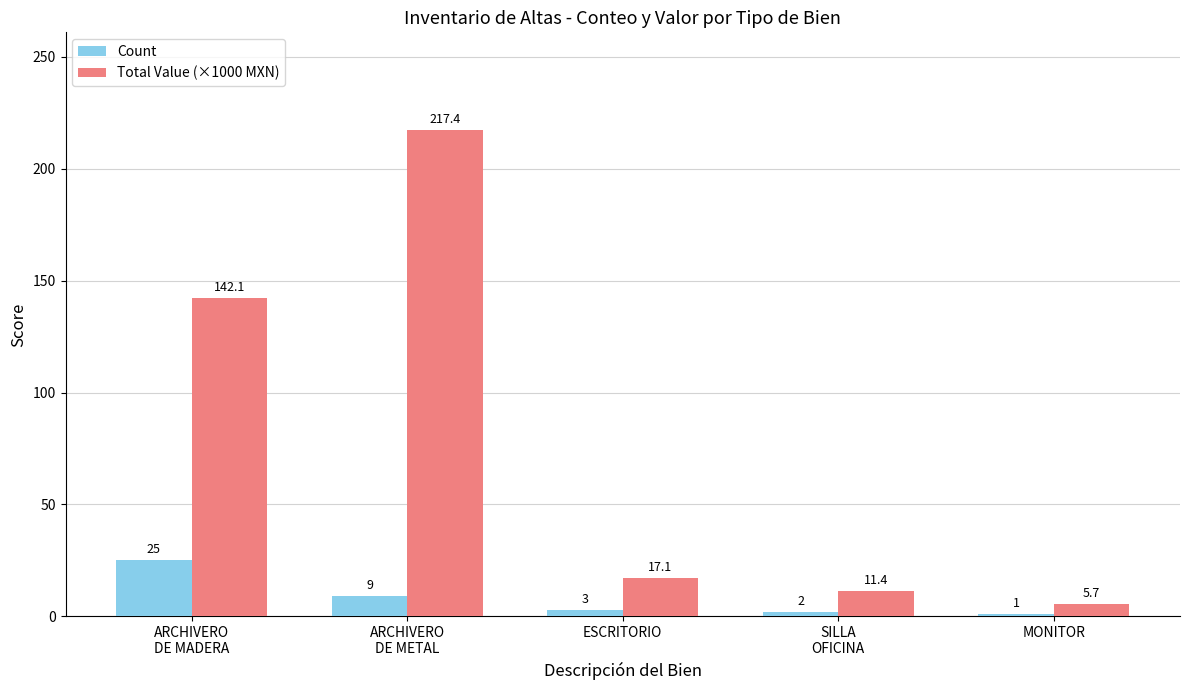

What is the sum of the Total Value (×1000 MXN) values at ARCHIVERO
DE METAL and ESCRITORIO?

234.5